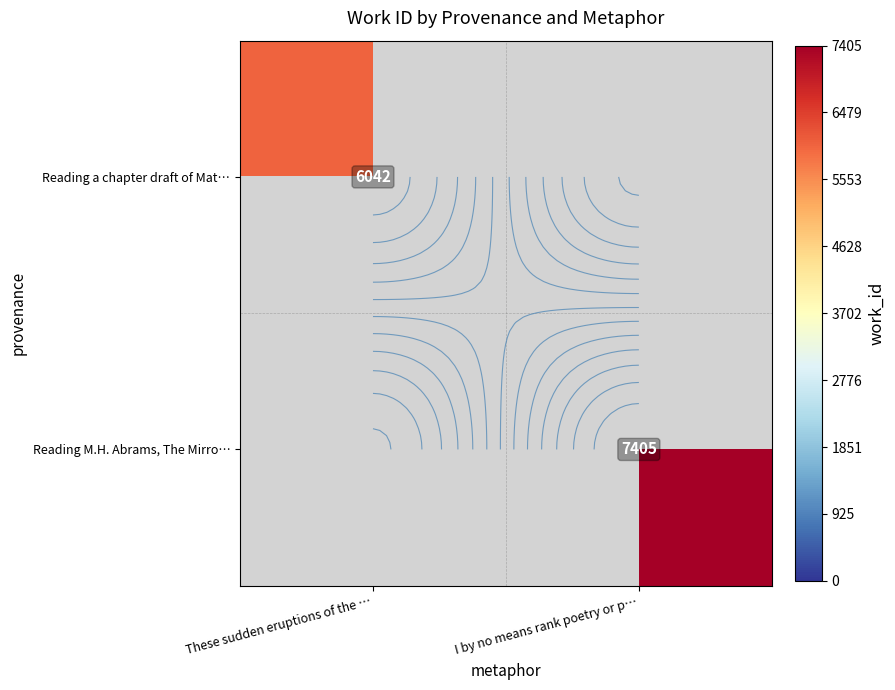

Which category has the lowest value in the Reading M.H. Abrams, The Mirro… series?

These sudden eruptions of the …